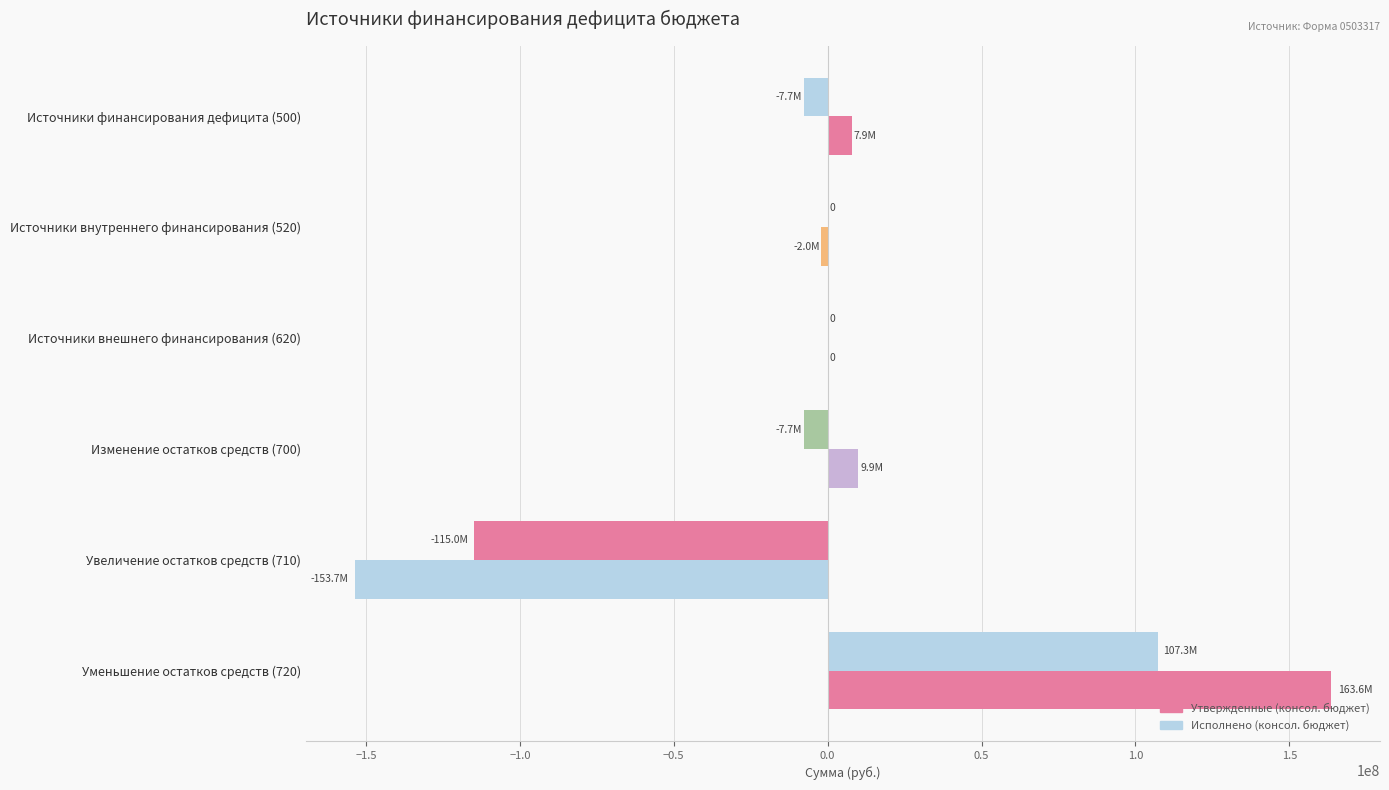

What is the average value of the Утвержденные (консол. бюджет) series?

4307637.7